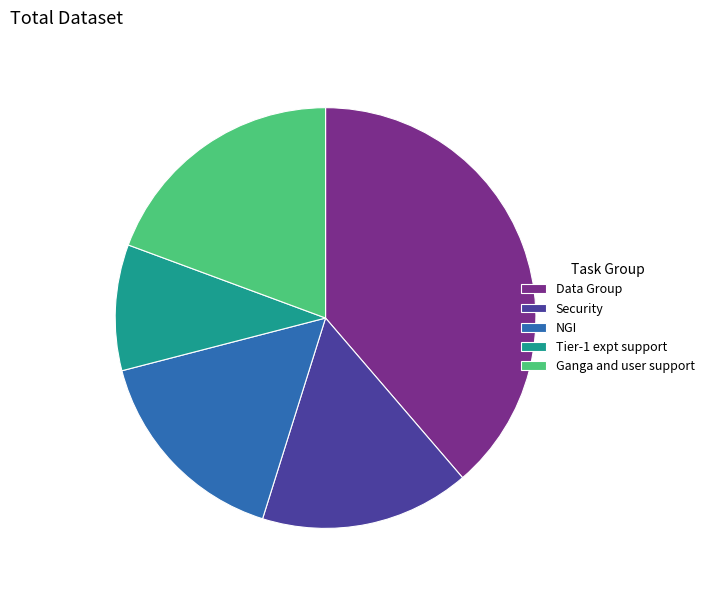

How many slices are in this pie chart?

5